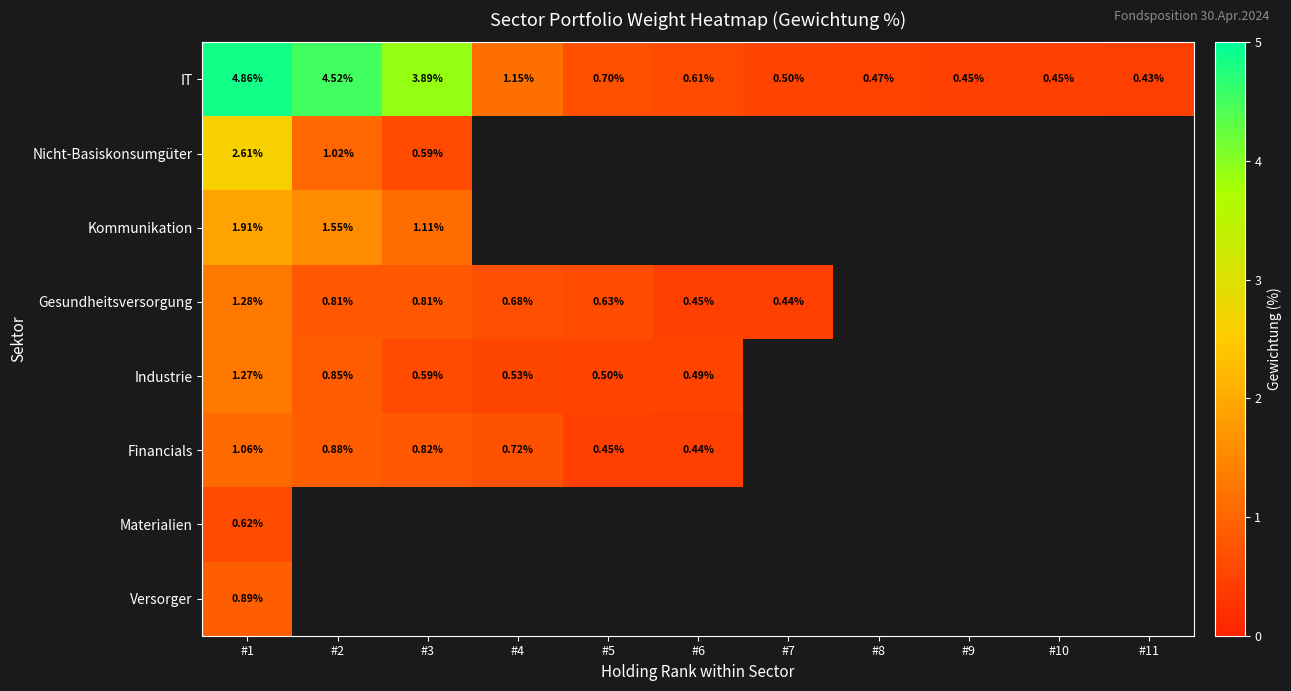

At which category does the chart reach its peak across all series?

#1